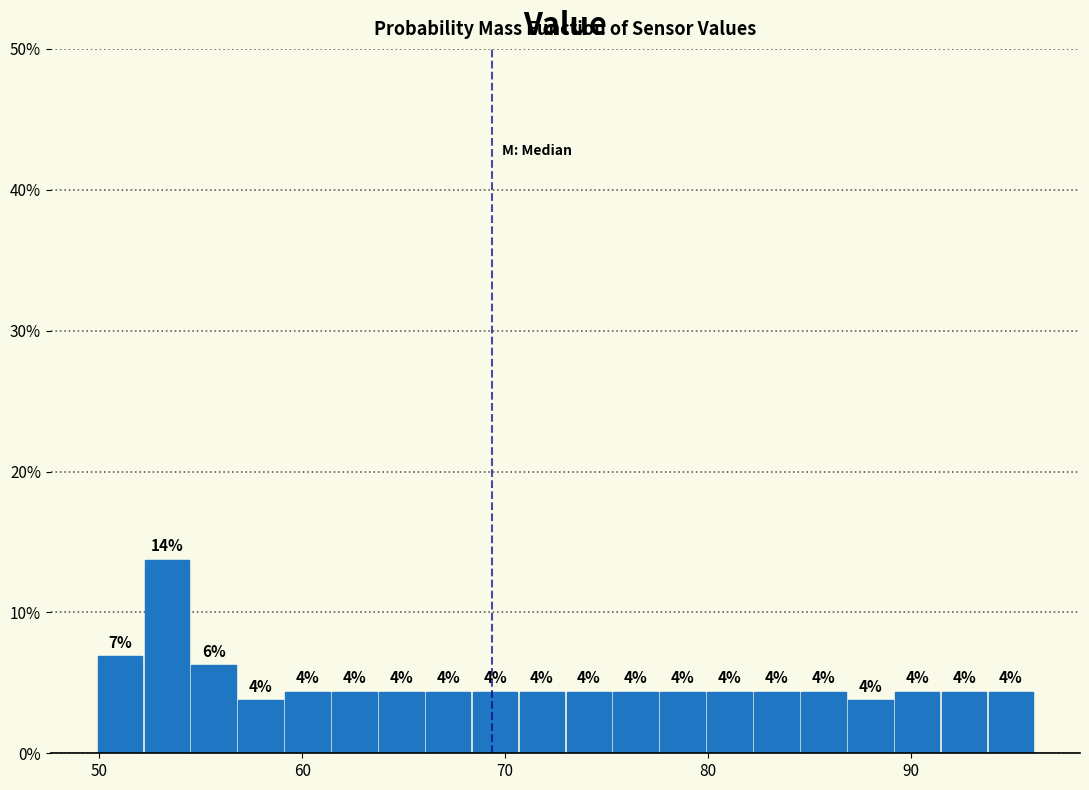

Around what value on the x-axis is the tallest bar? Give the approximate position of its centre, as read against the axis.

53